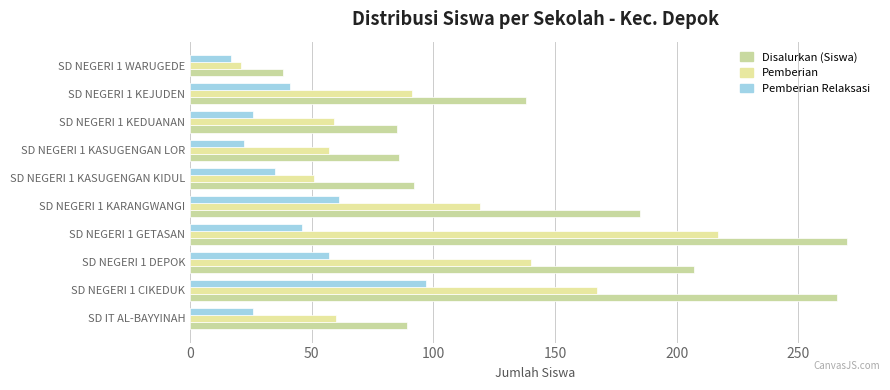

How many series are shown in this chart?

3